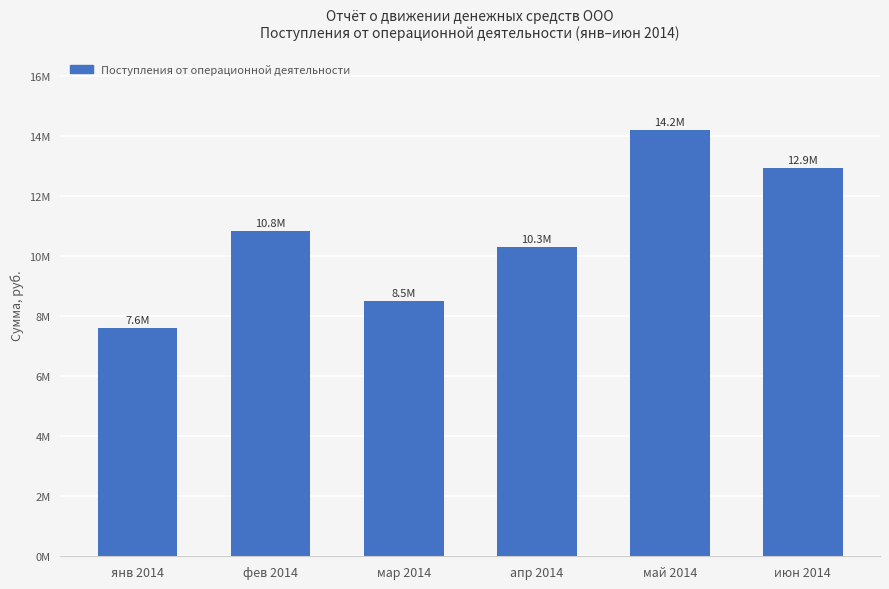

Rank the categories by value from highest to lowest.

май 2014, июн 2014, фев 2014, апр 2014, мар 2014, янв 2014